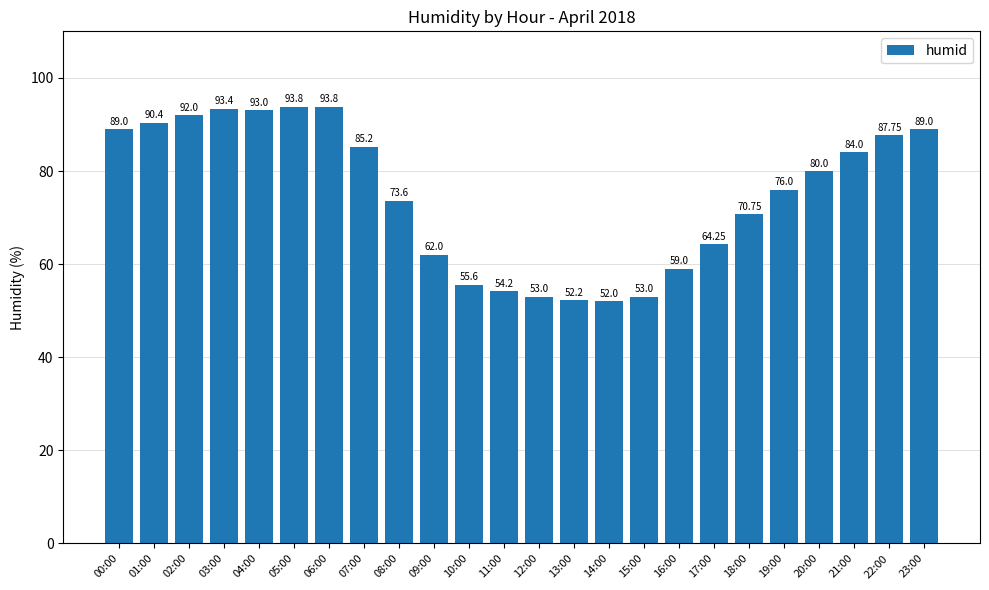

Is it true that the value at 09:00 is 62.0?

True